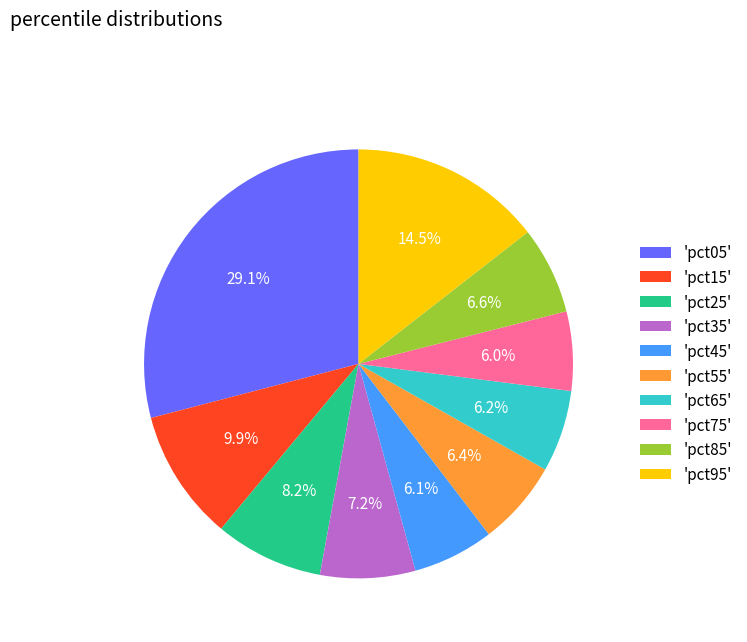

Which category has the biggest portion of the pie?

'pct05'